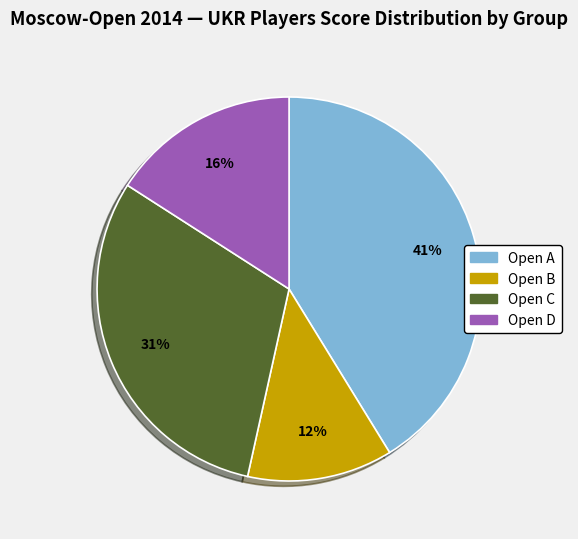

Do Open B and Open D together represent more than half of the pie?

No